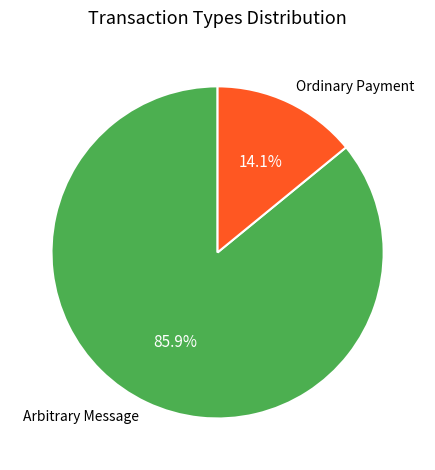

Count the number of slices in the pie.

2